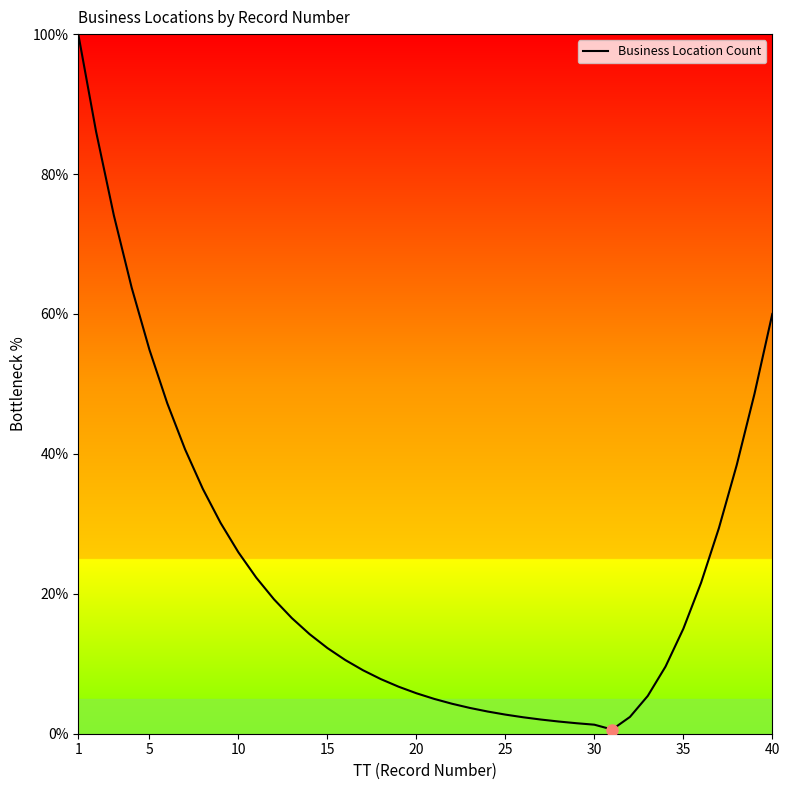

What is the difference between the maximum and minimum values?

99.4